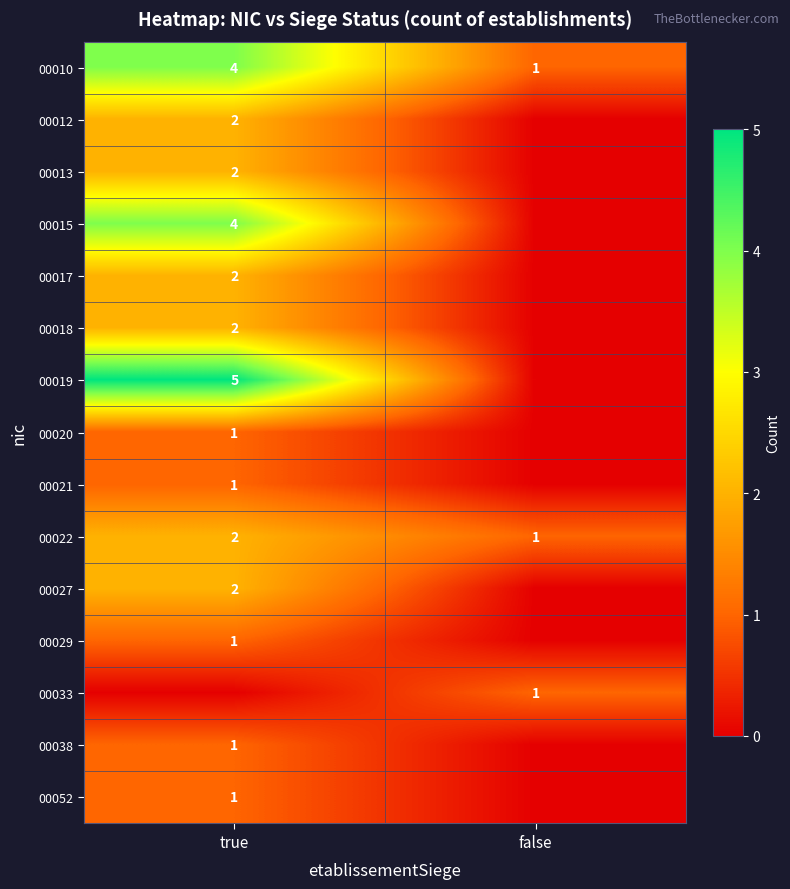

Is it true that 00019 equals 7 at true?

False